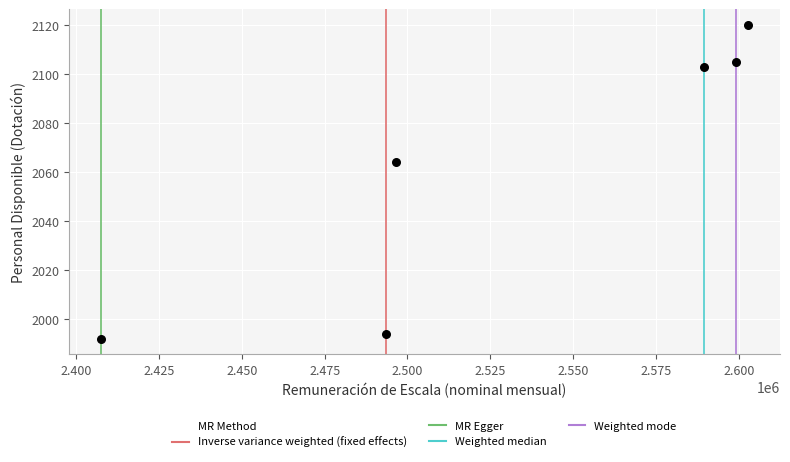

What is the range of Y values (max minus min)?

128